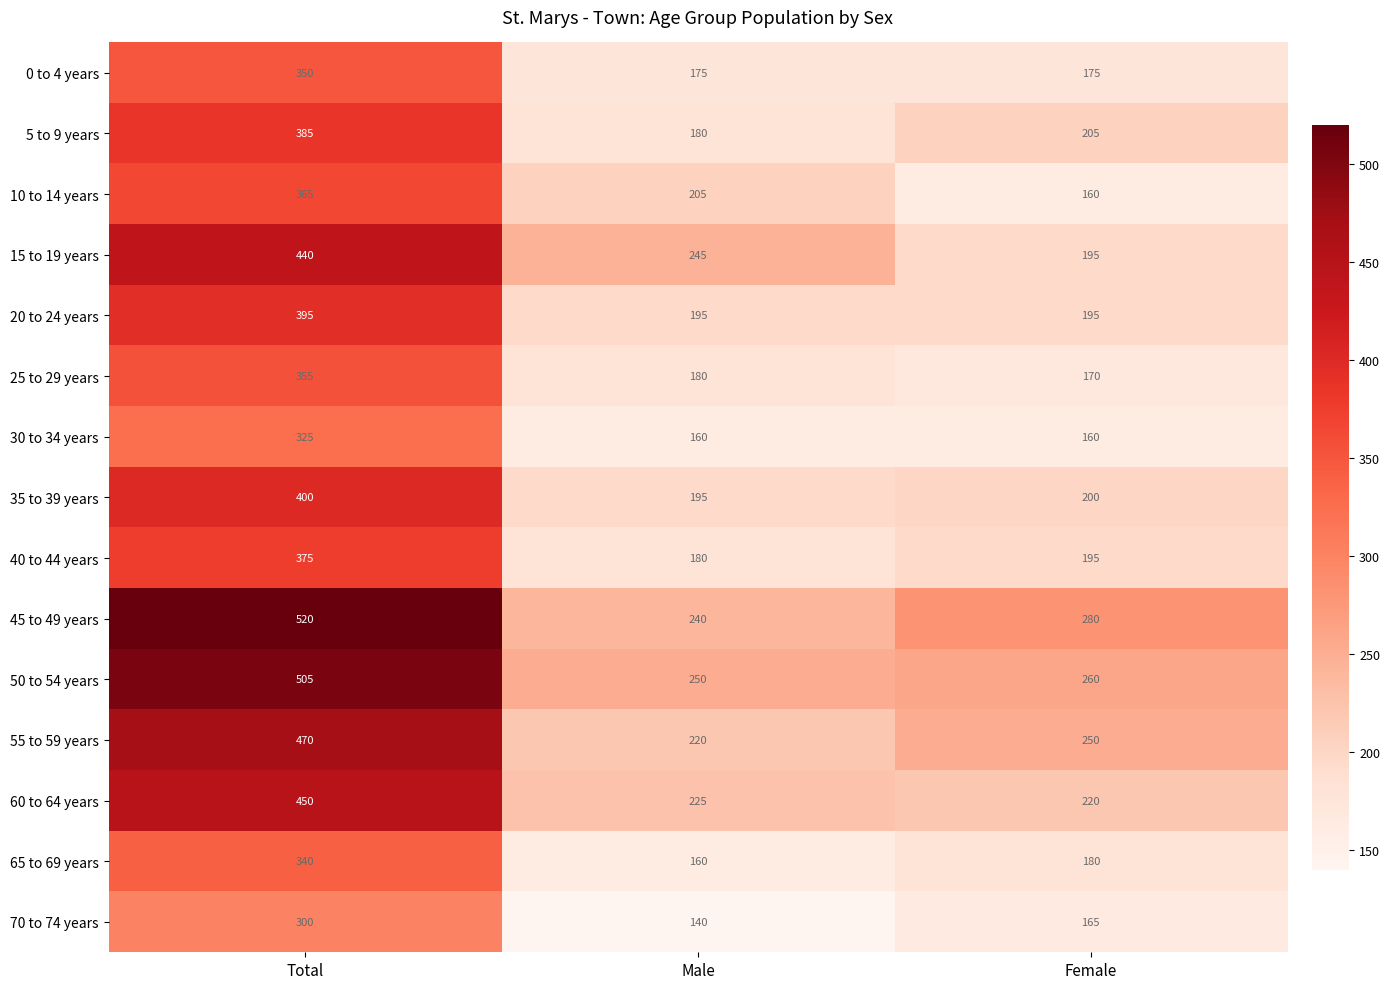

List the series in order of their peak value, lowest first.

70 to 74 years, 30 to 34 years, 65 to 69 years, 0 to 4 years, 25 to 29 years, 10 to 14 years, 40 to 44 years, 5 to 9 years, 20 to 24 years, 35 to 39 years, 15 to 19 years, 60 to 64 years, 55 to 59 years, 50 to 54 years, 45 to 49 years